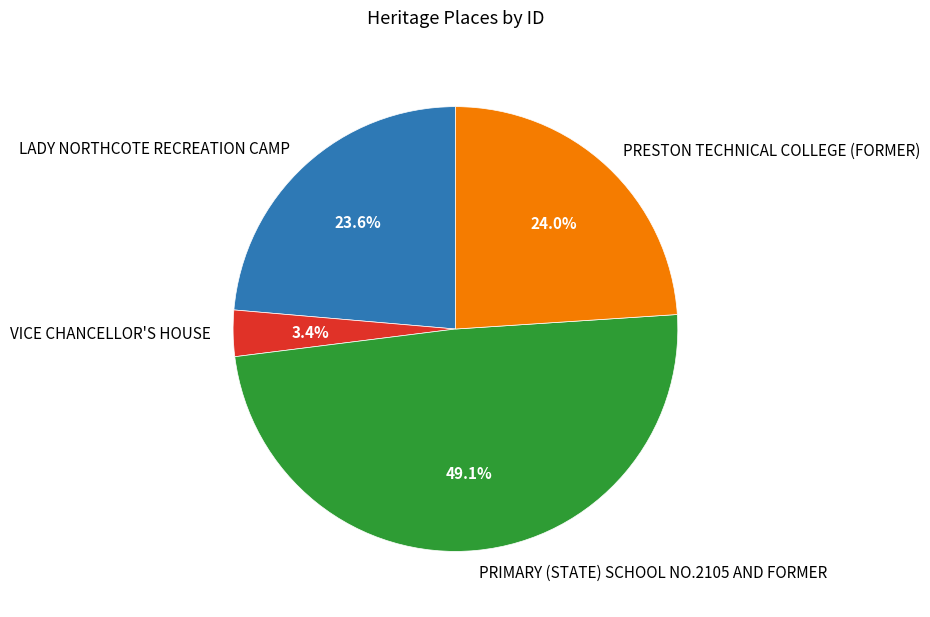

To the nearest percent, what is the difference between the LADY NORTHCOTE RECREATION CAMP and PRIMARY (STATE) SCHOOL NO.2105 AND FORMER slice percentages?

25%